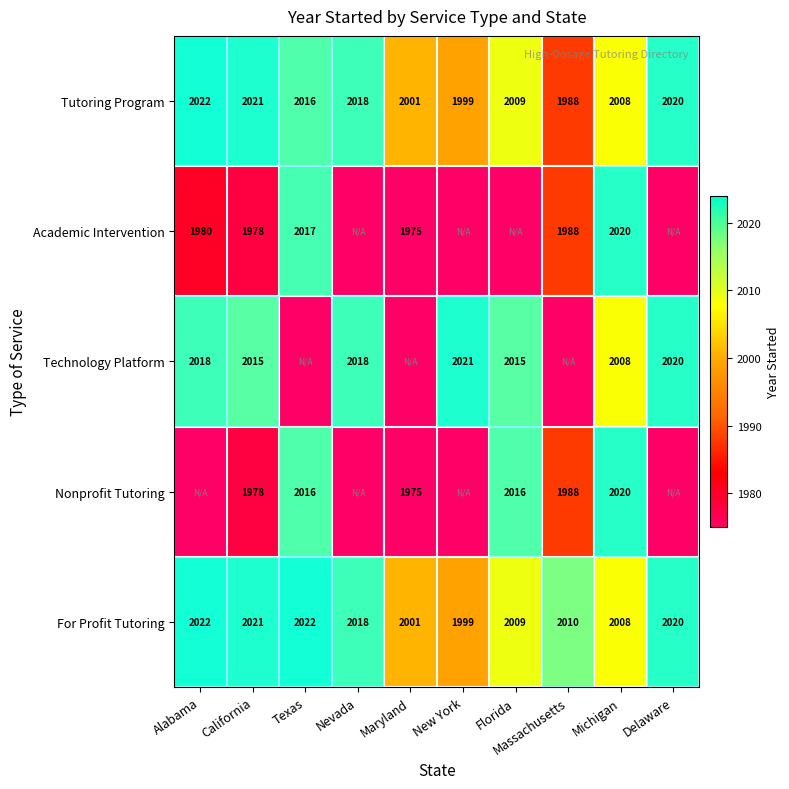

What is the lowest value of the Tutoring Program series?

1988